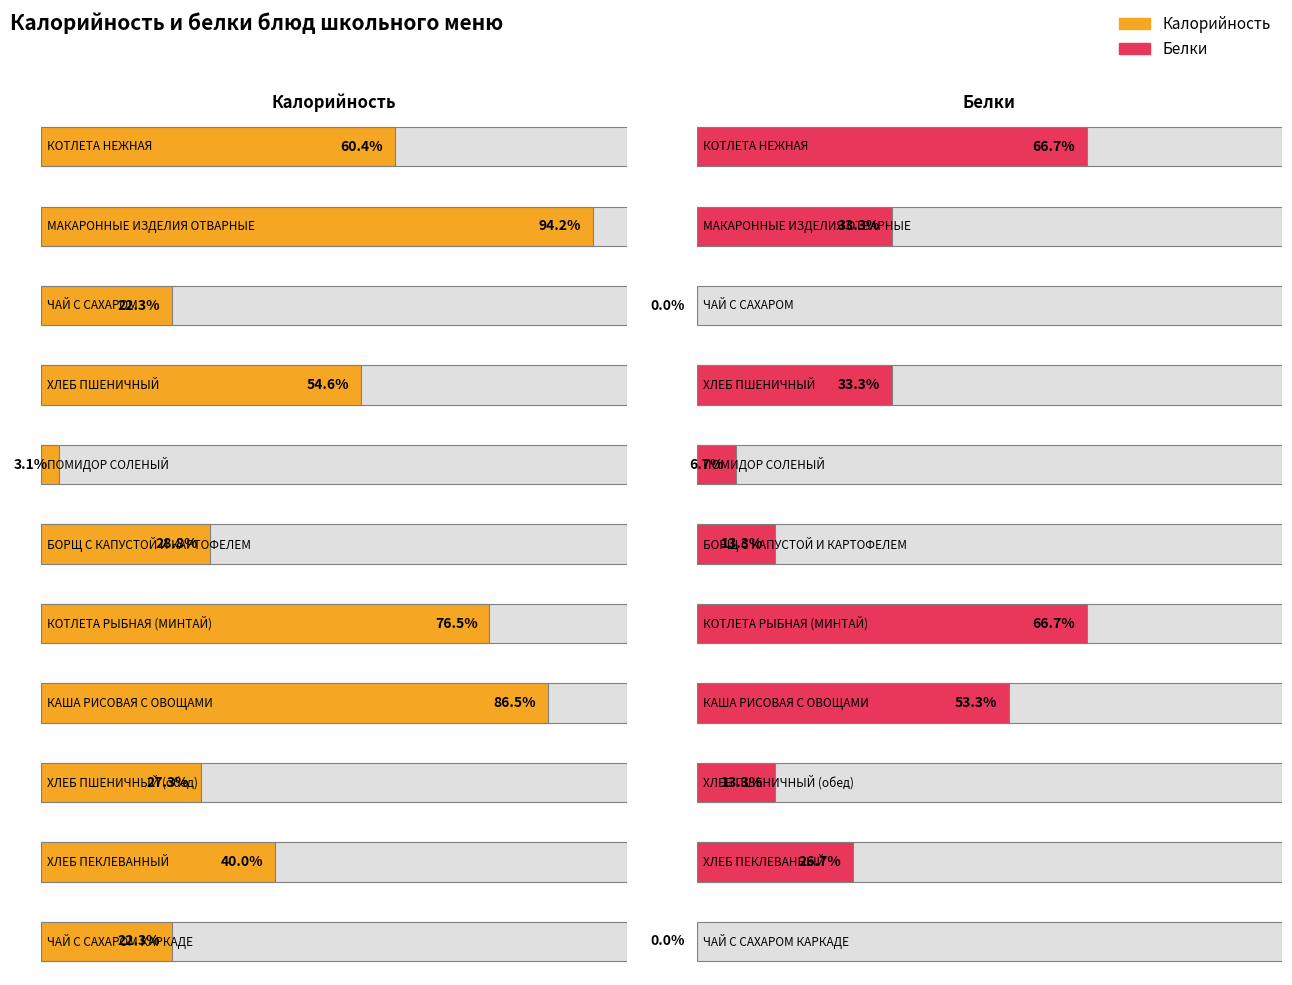

How many positive values does the Белки series have?

9